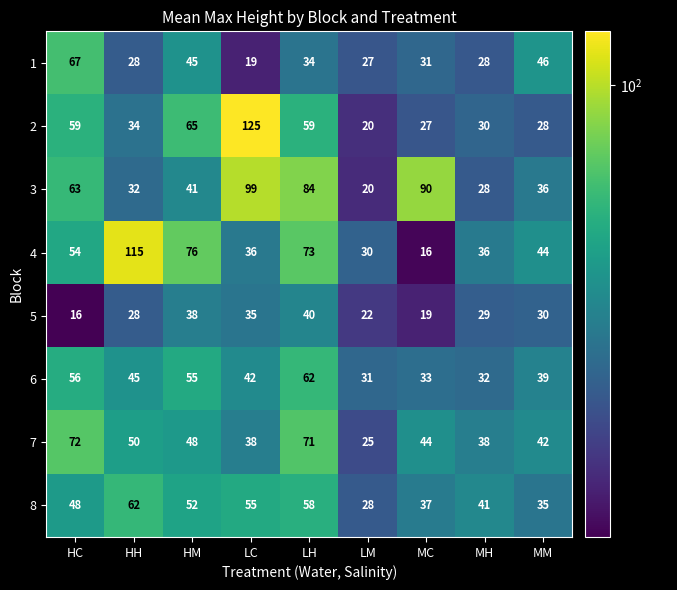

The 2 series shows 10 at HH. True or false?

False